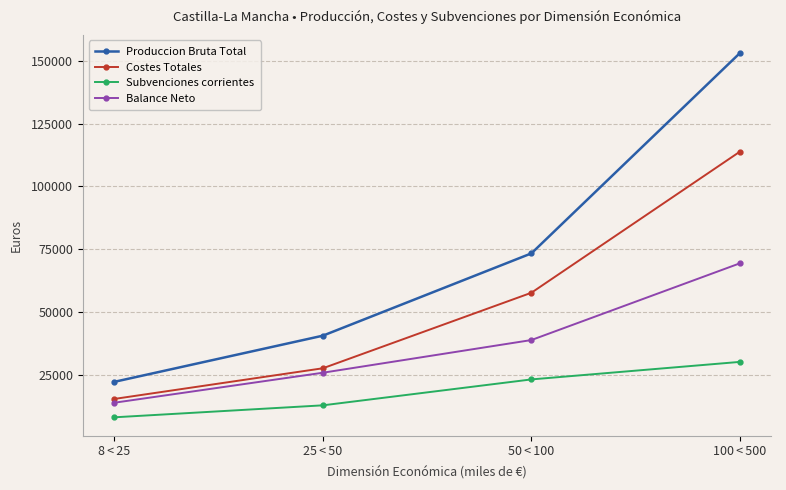

Which series has the largest range (max minus min)?

Produccion Bruta Total